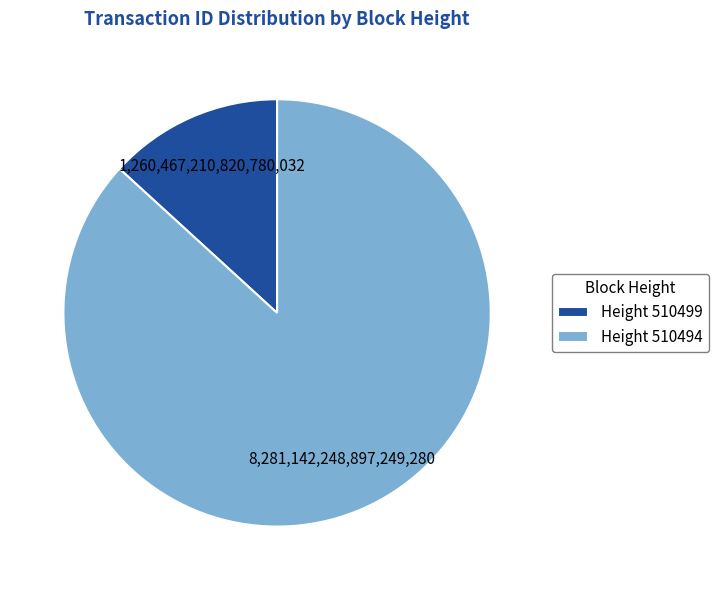

How many segments does this pie chart have?

2